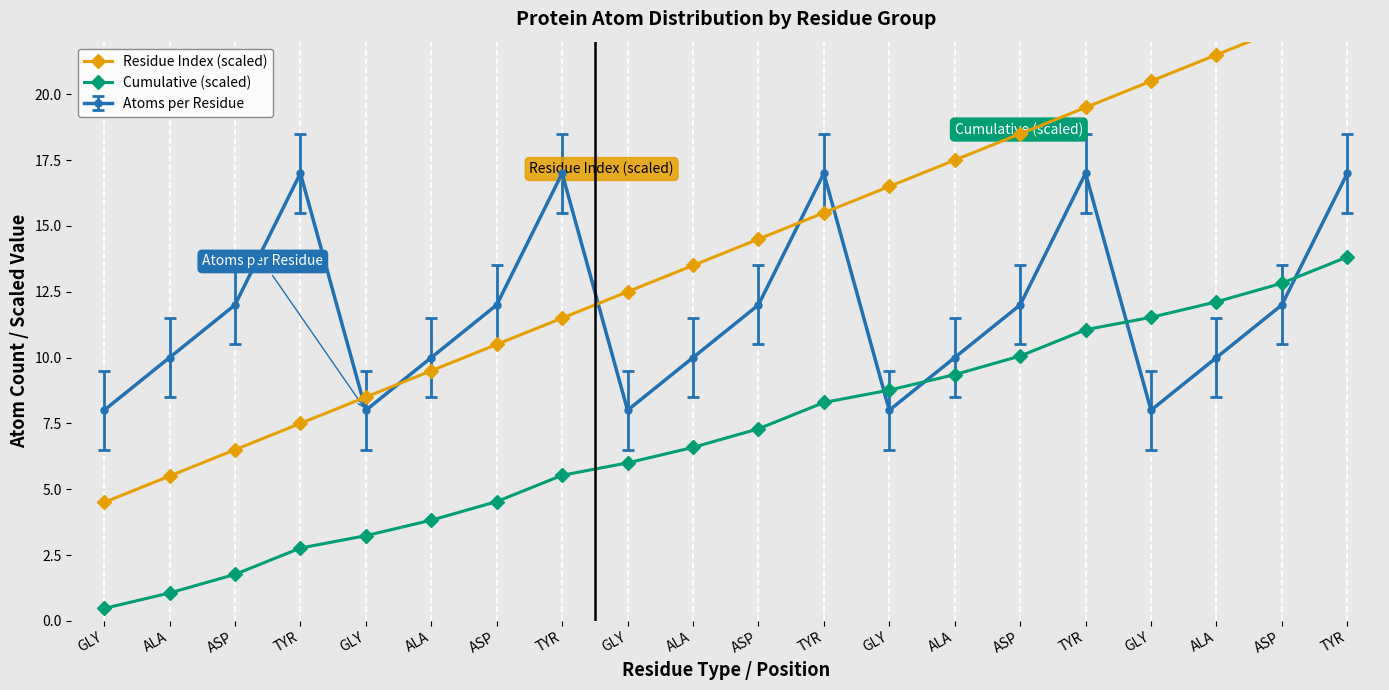

How many data points in Cumulative (scaled) are less than 7?

10